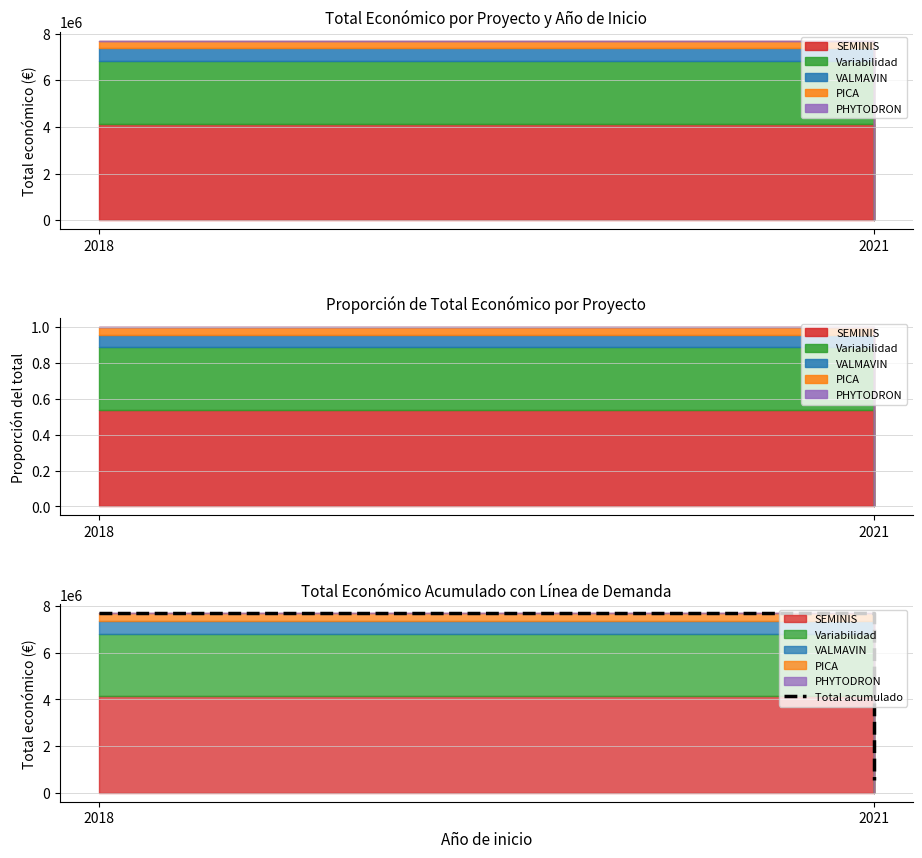

What is the change in value from 2018 to 2021?

-7129944